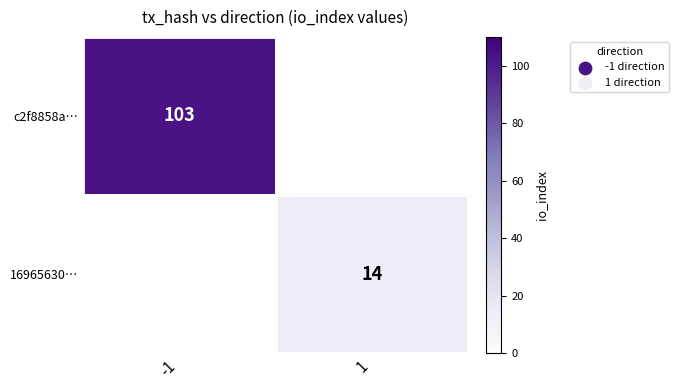

Is the value of c2f8858a… at -1 greater than the value of 16965630… at 1?

Yes